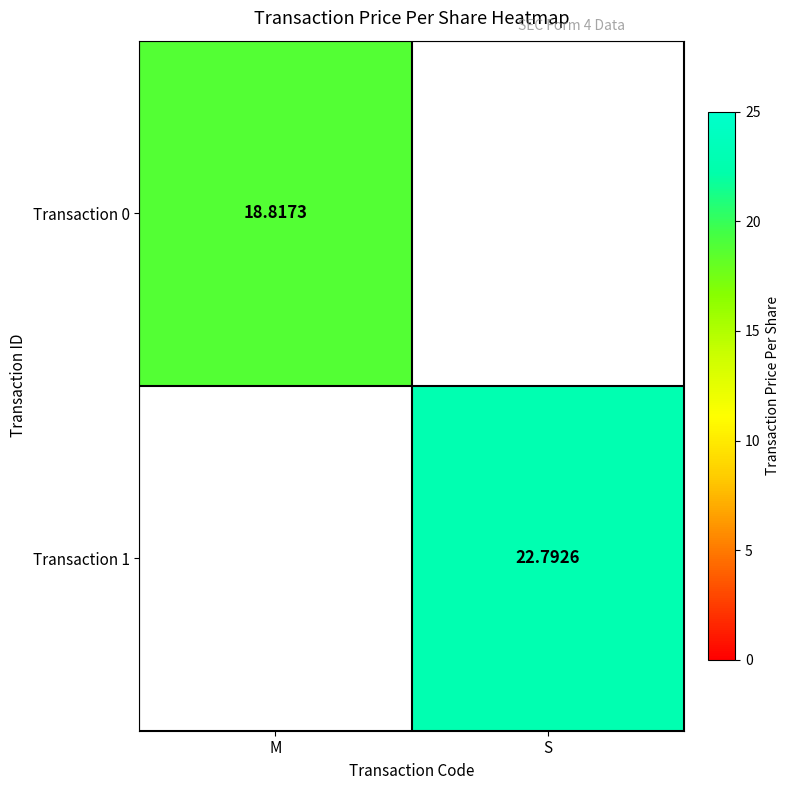

True or false: Transaction 1 has a value of 9.0 at S.

False